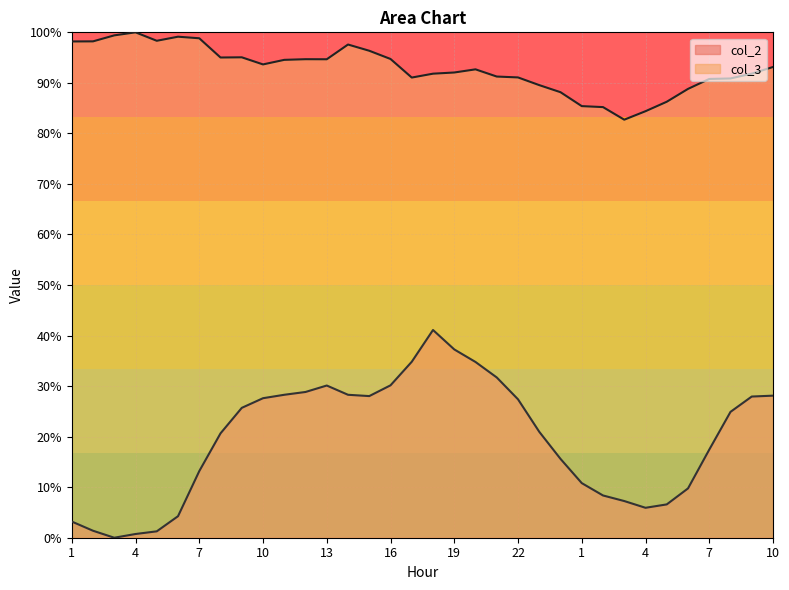

What is the sum of all col_2 values?

662.4